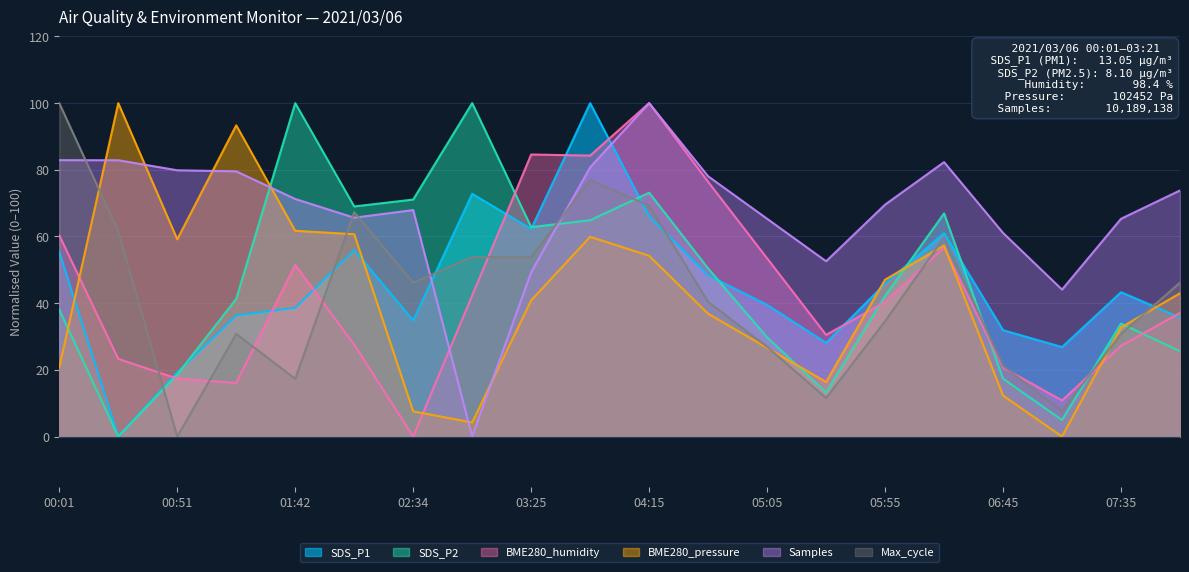

Where does the SDS_P2 series first go above 42?

01:42